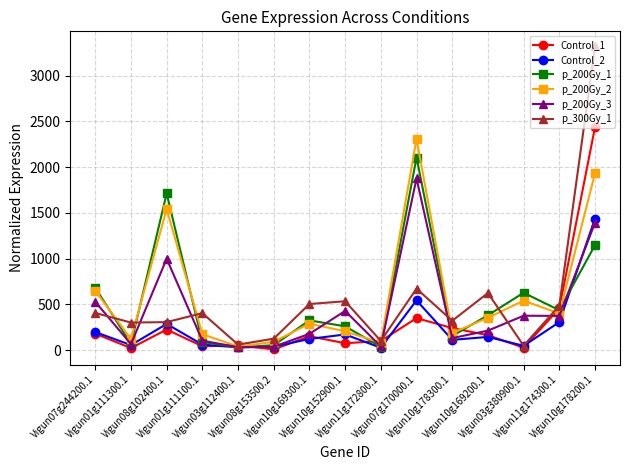

Count the number of categories in the chart.

15